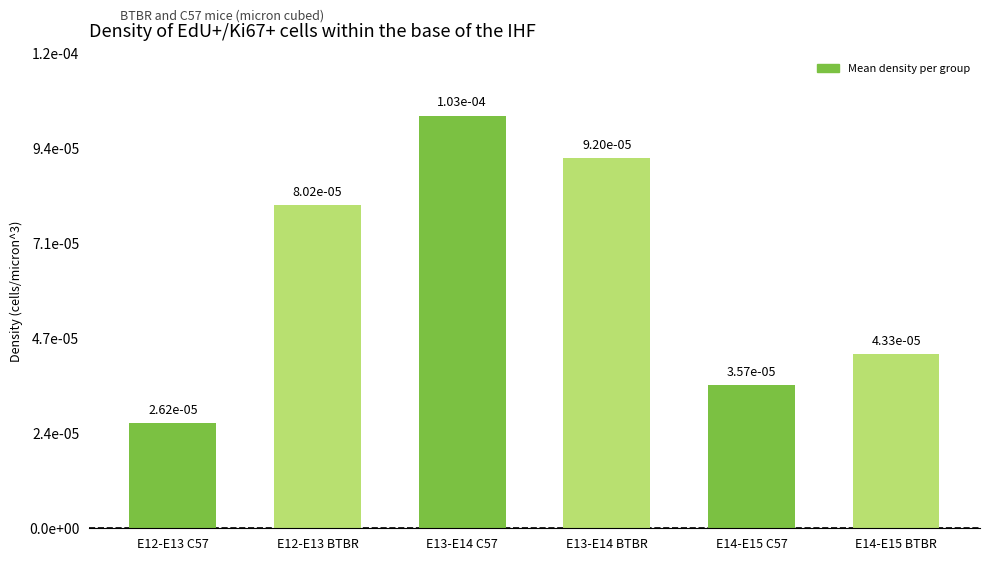

List the labels in order of value, largest first.

E13-E14 C57, E13-E14 BTBR, E12-E13 BTBR, E14-E15 BTBR, E14-E15 C57, E12-E13 C57